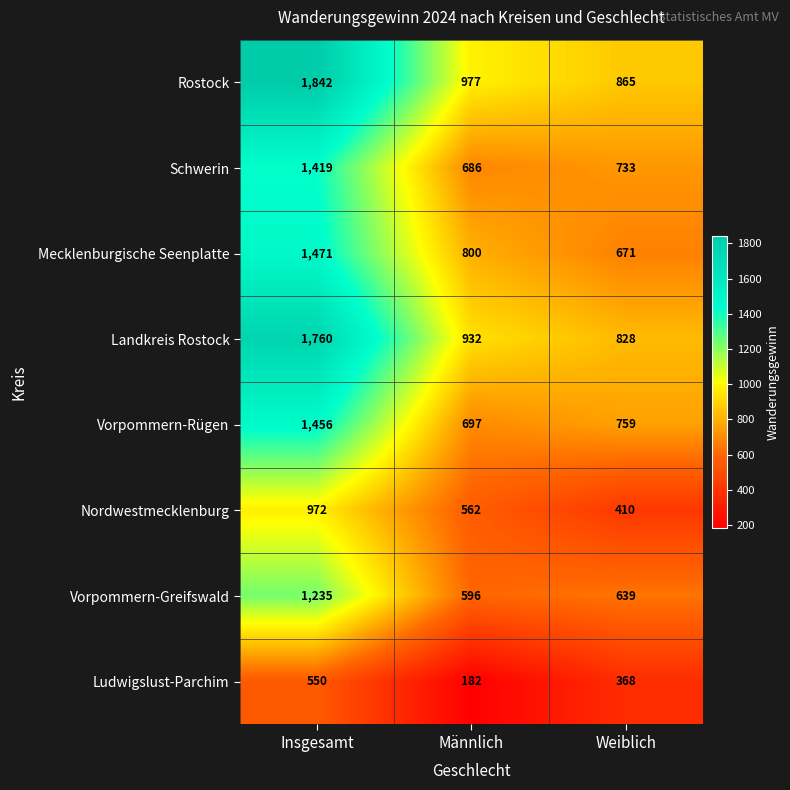

At which label does Nordwestmecklenburg first exceed 562?

Insgesamt